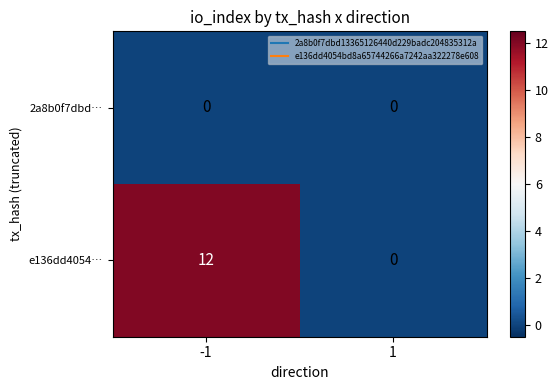

Count the number of data series in this chart.

2